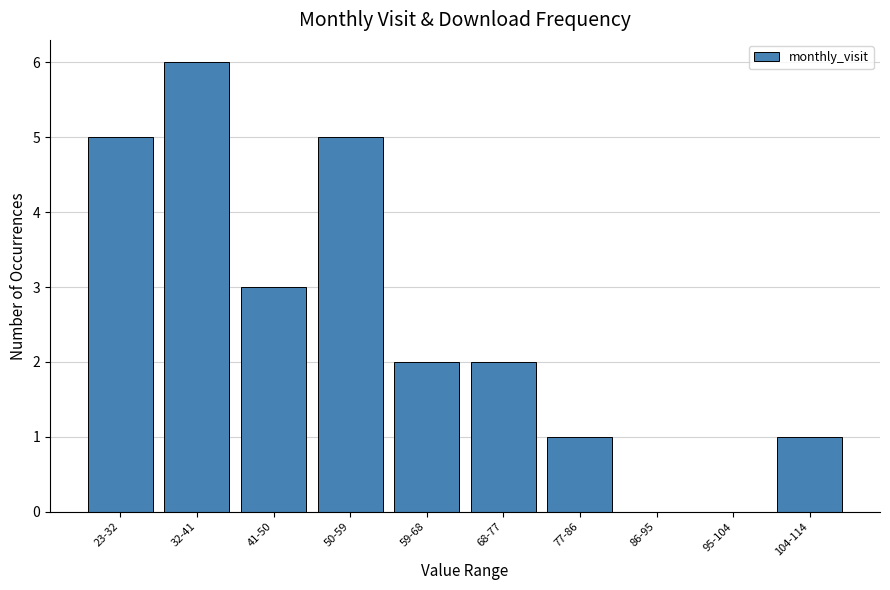

Reading left to right, list all the values displayed in this chart.

23-32=5	32-41=6	41-50=3	50-59=5	59-68=2	68-77=2	77-86=1	86-95=0	95-104=0	104-114=1